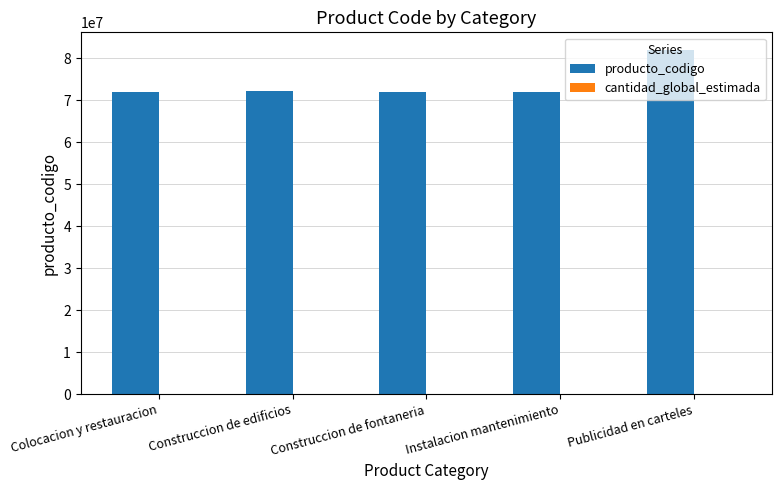

How many data points does each series have?

5